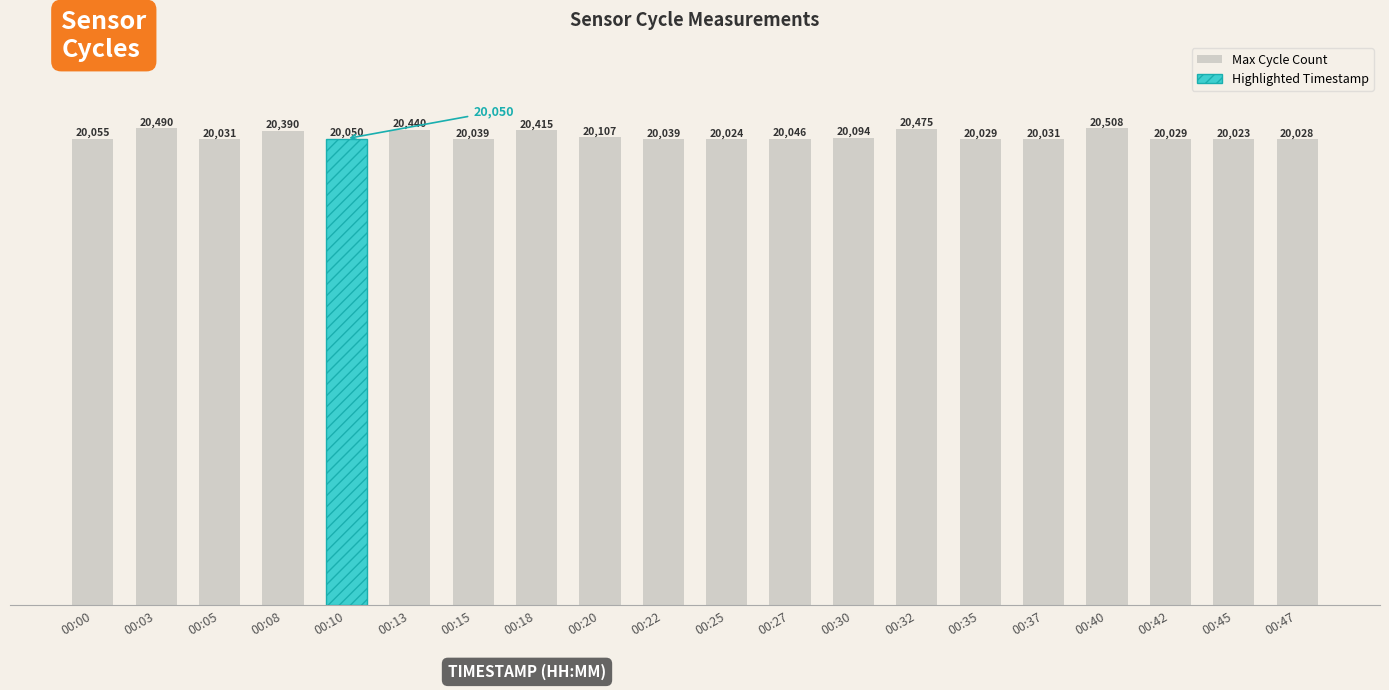

What is the ratio of the value at 00:47 to the value at 00:15?

1.0